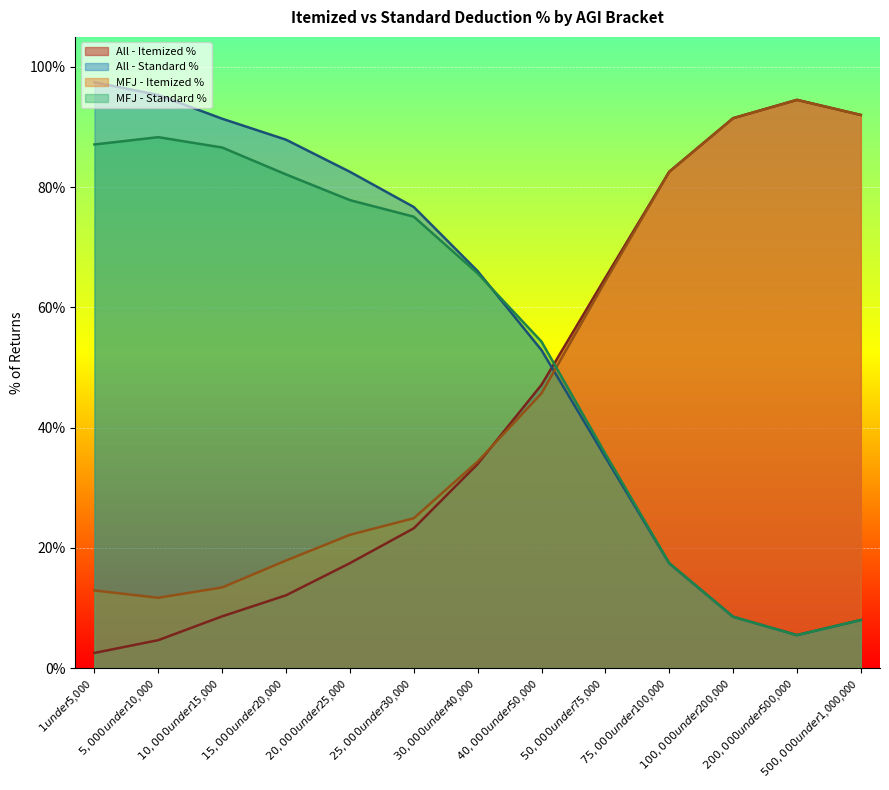

What are all the series names shown in the legend?

All - Itemized %, All - Standard %, MFJ - Itemized %, MFJ - Standard %